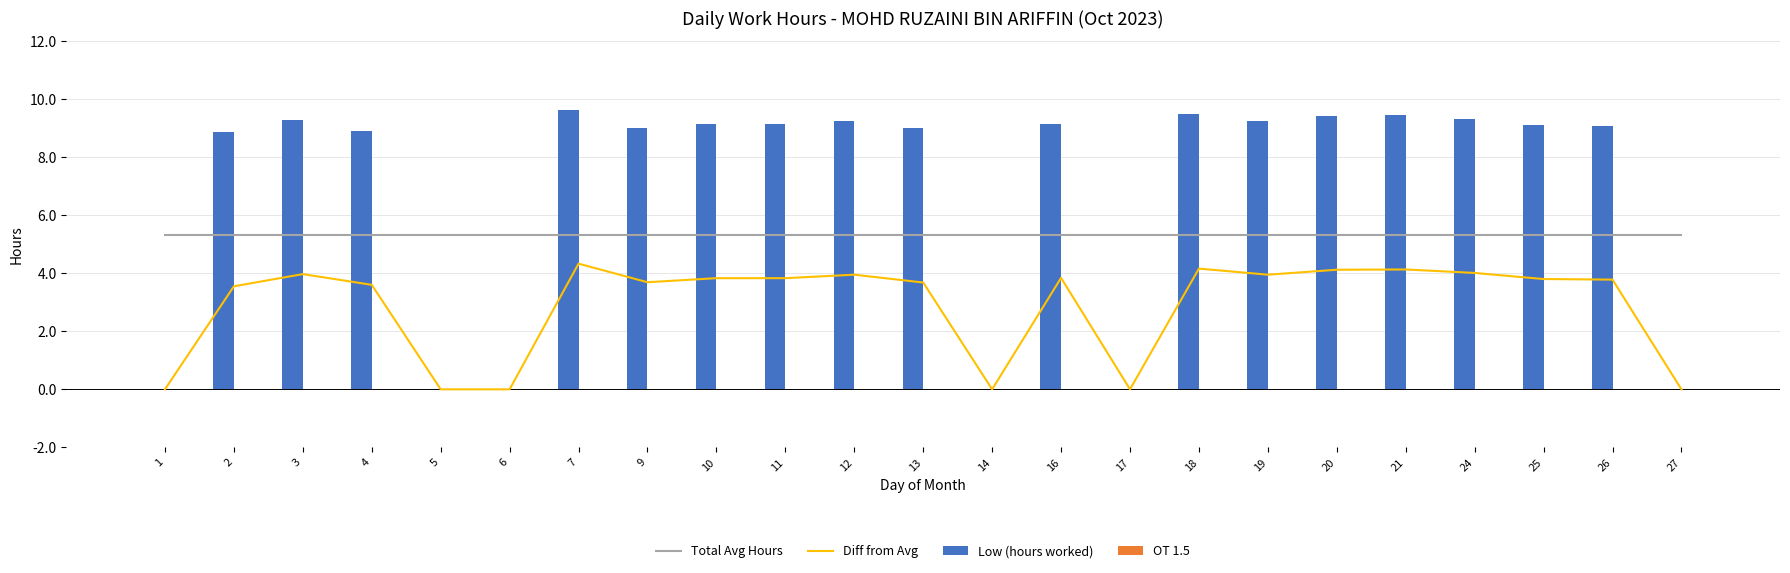

Which category has the lowest value across all series?

1